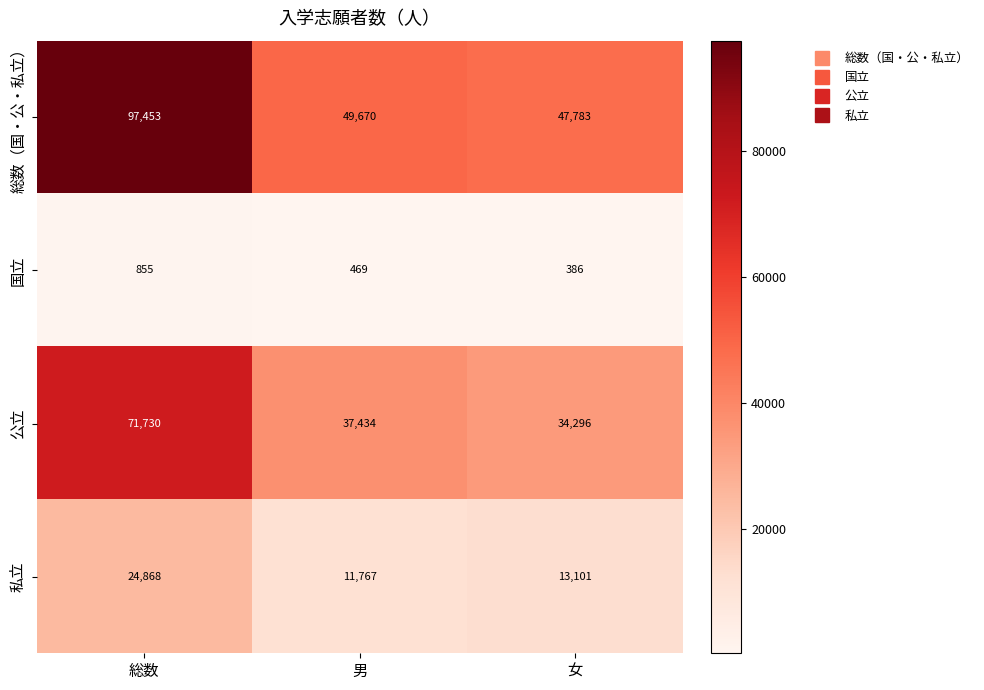

Where does the 国立 series first go above 469?

総数